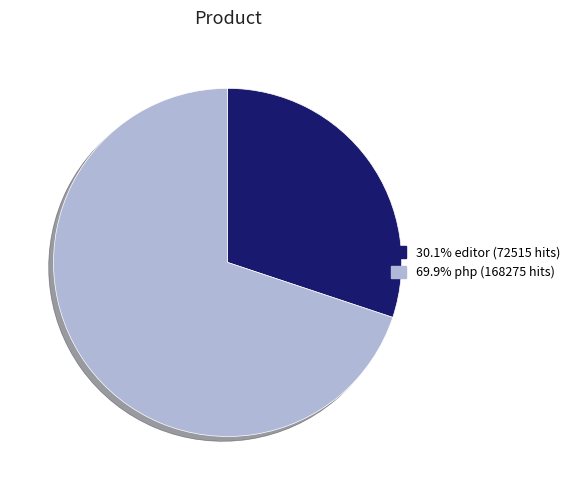

Is there any slice that represents more than half of the pie?

Yes